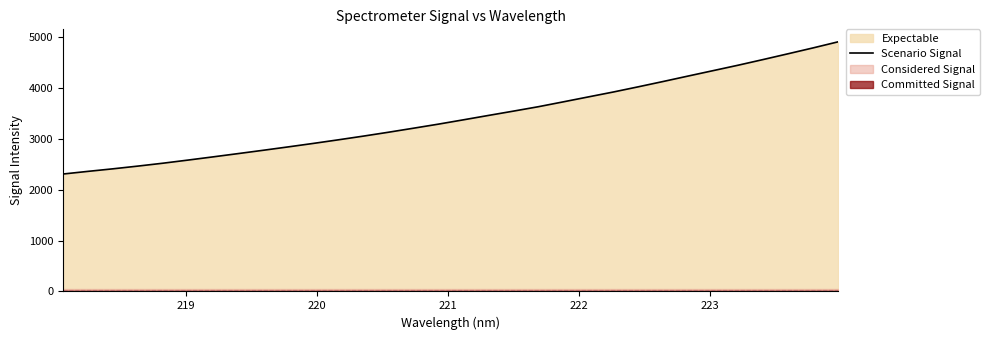

True or false: the data shows 1542.6 at 9.

False